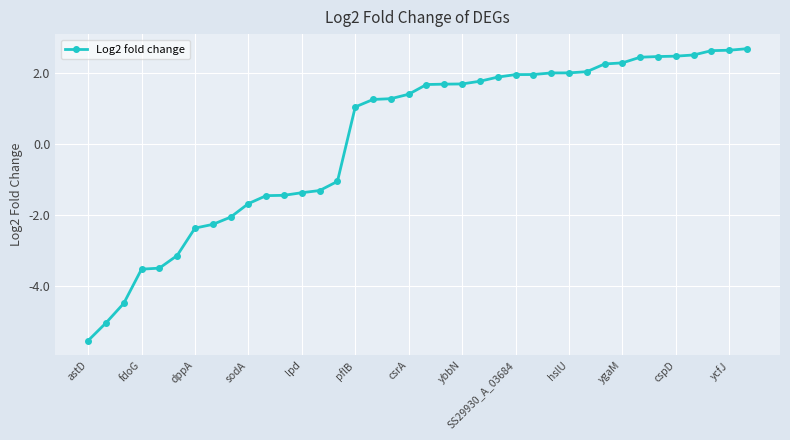

What is the difference between the maximum and minimum values?

8.2